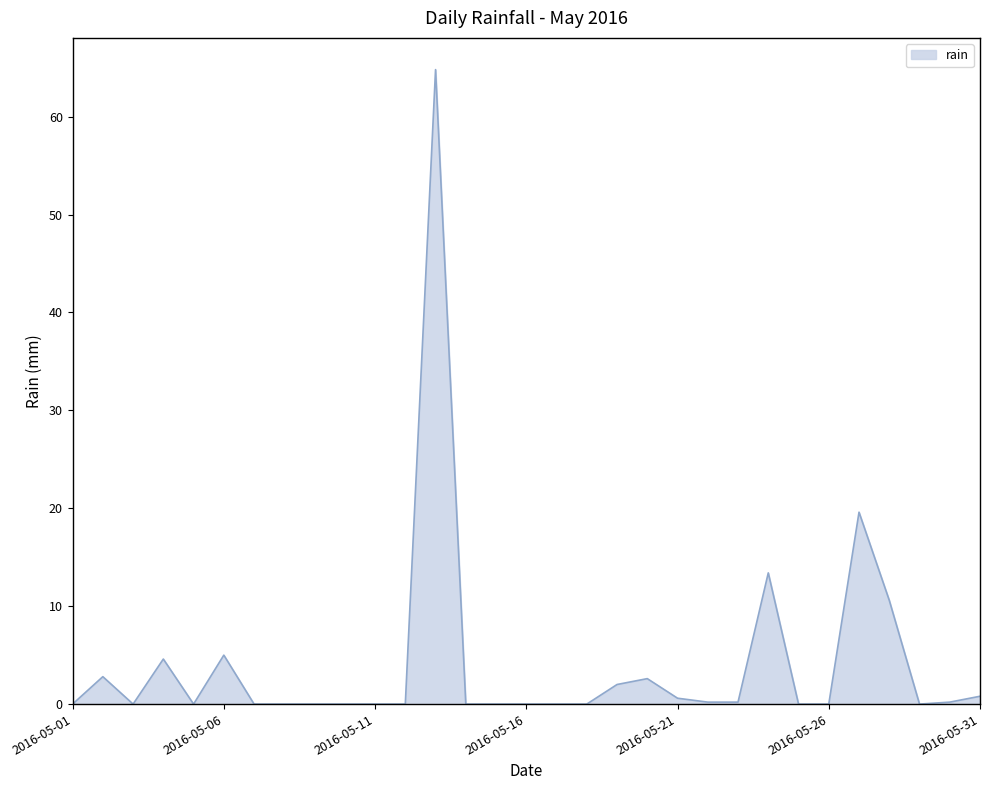

What is the difference between the maximum and minimum values?

64.8